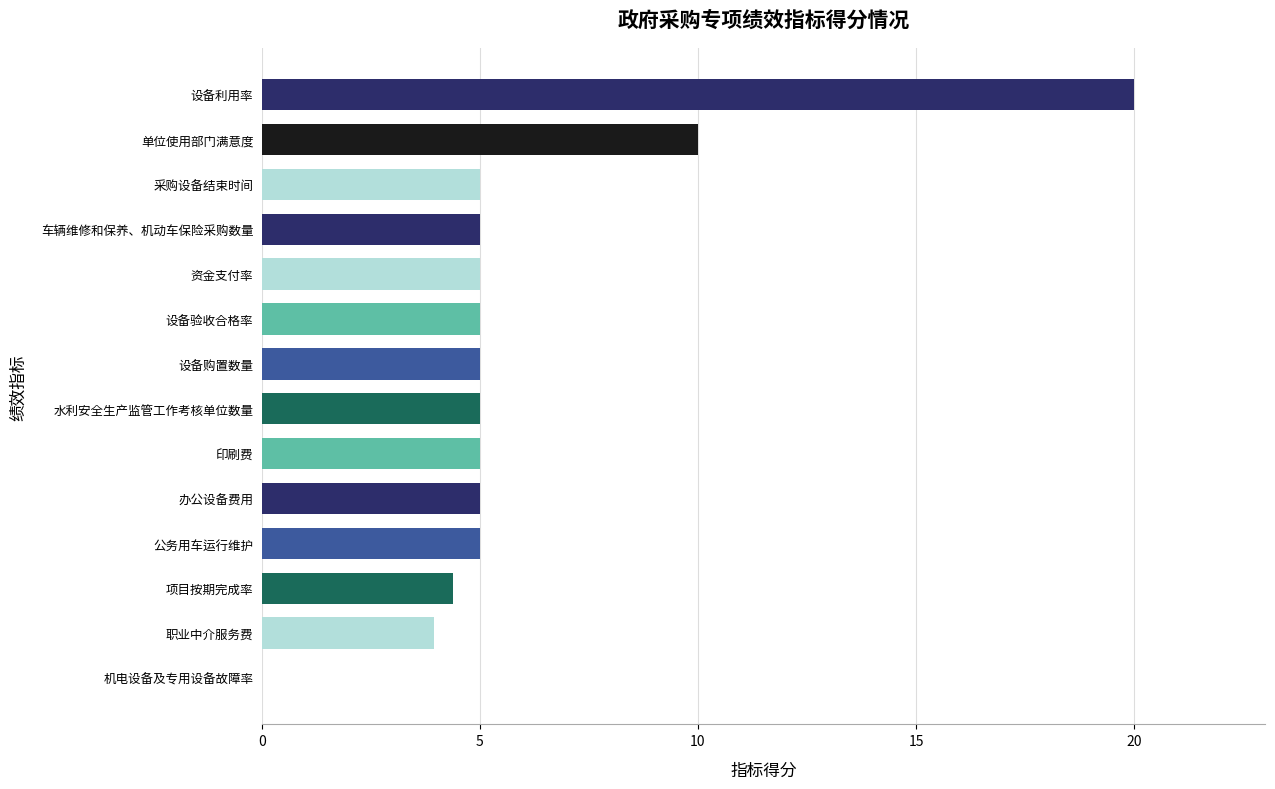

What is the sum of all values?

83.3